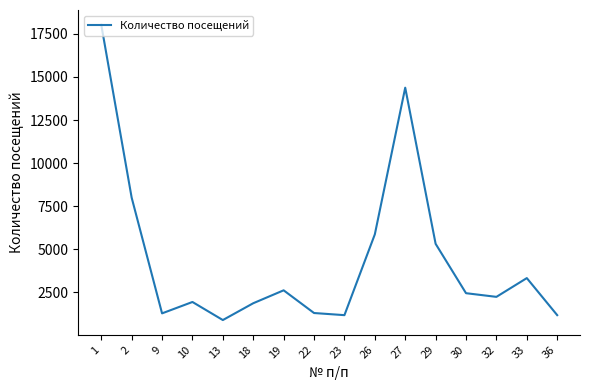

Is it true that the value at 19 is 2615?

True